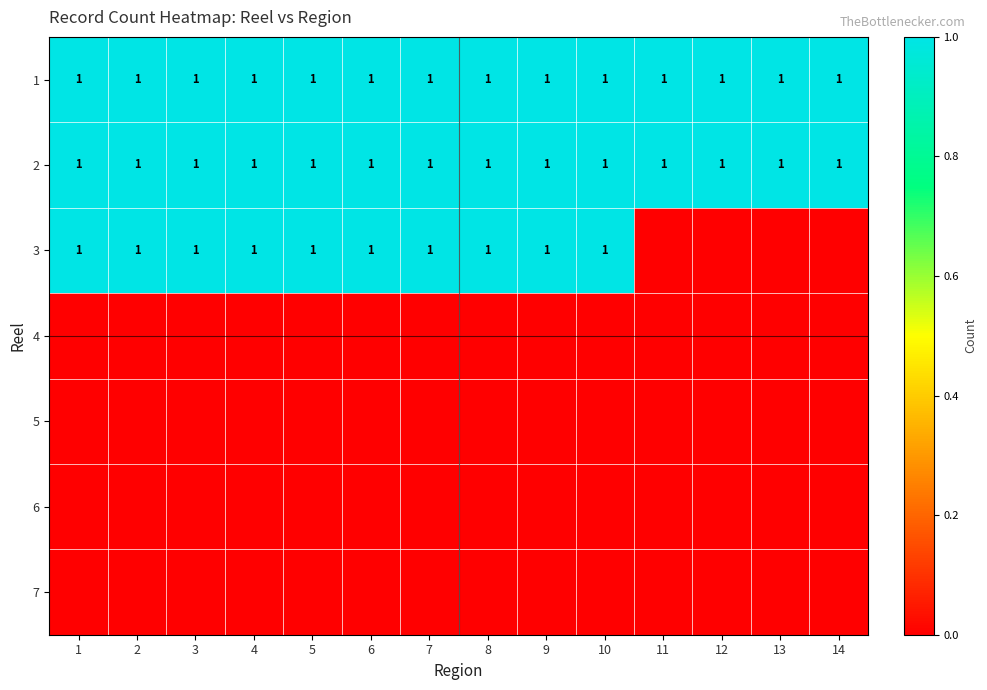

Which has a higher value, 6 or 13?

6